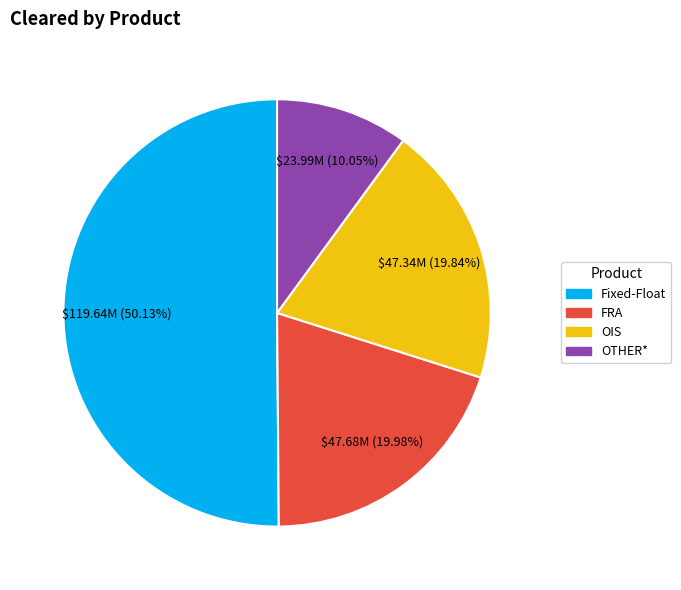

Approximately how many times larger is the value at OIS compared to FRA?

1.0